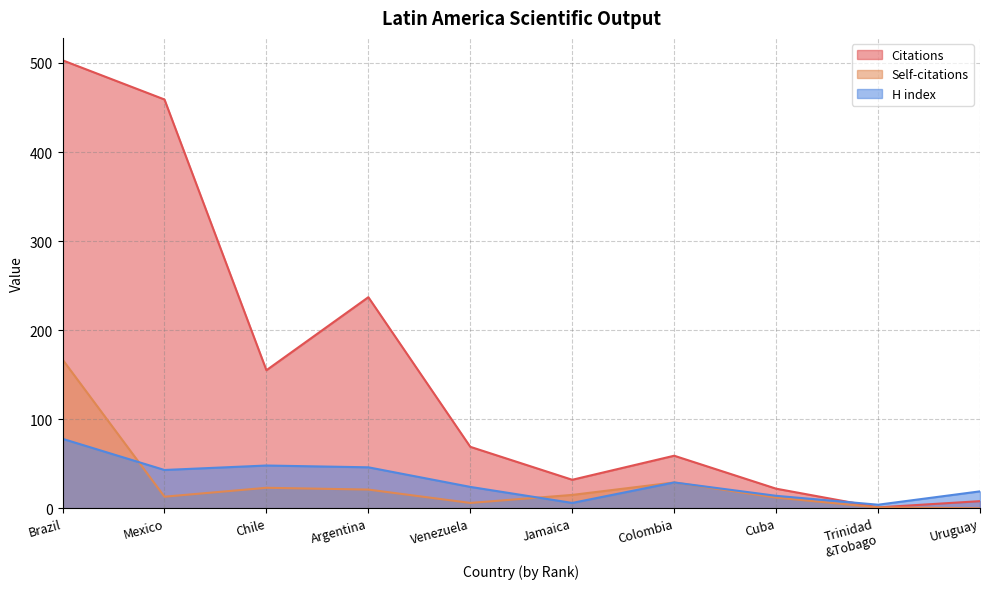

At which category is the sum across all series the highest?

Brazil